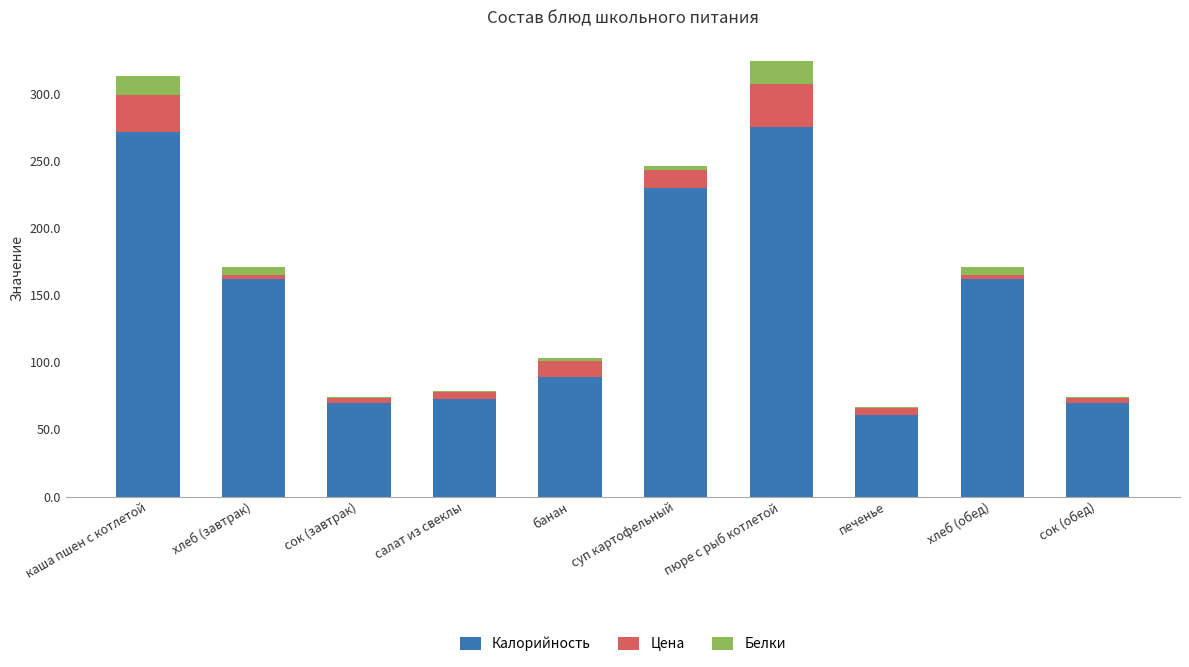

What is the total value across all series at пюре с рыб котлетой?

323.9